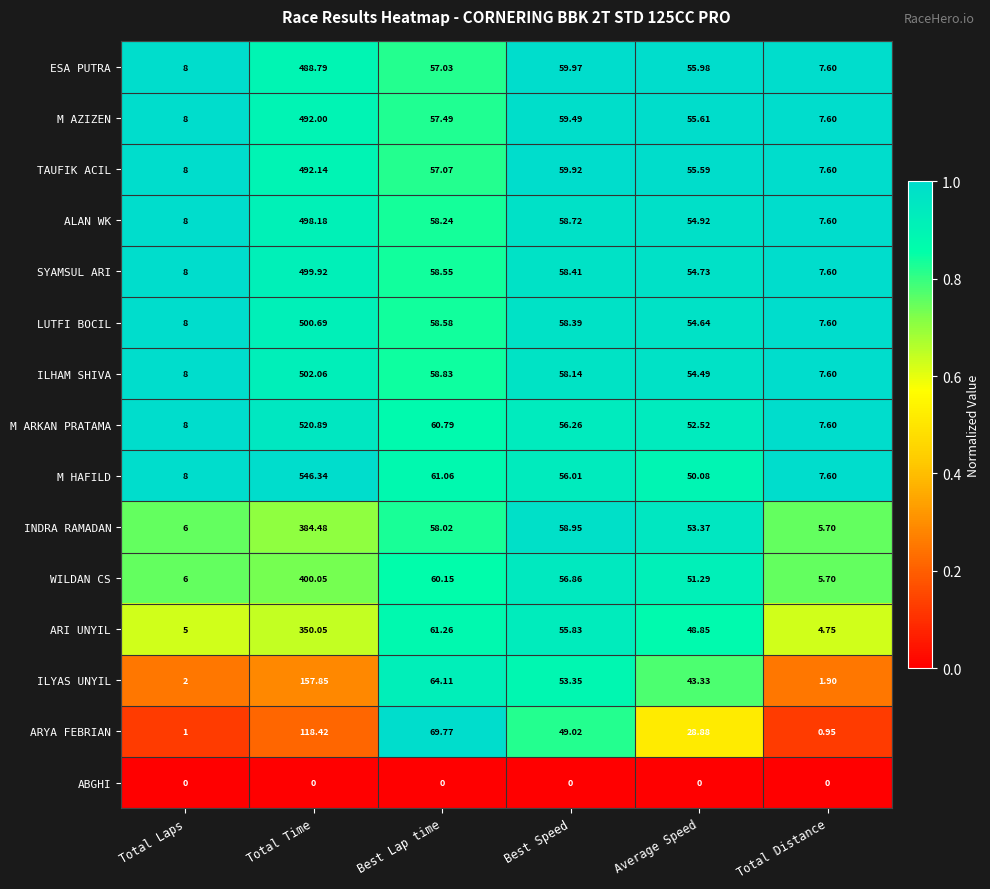

At which category is the sum across all series the highest?

Total Time